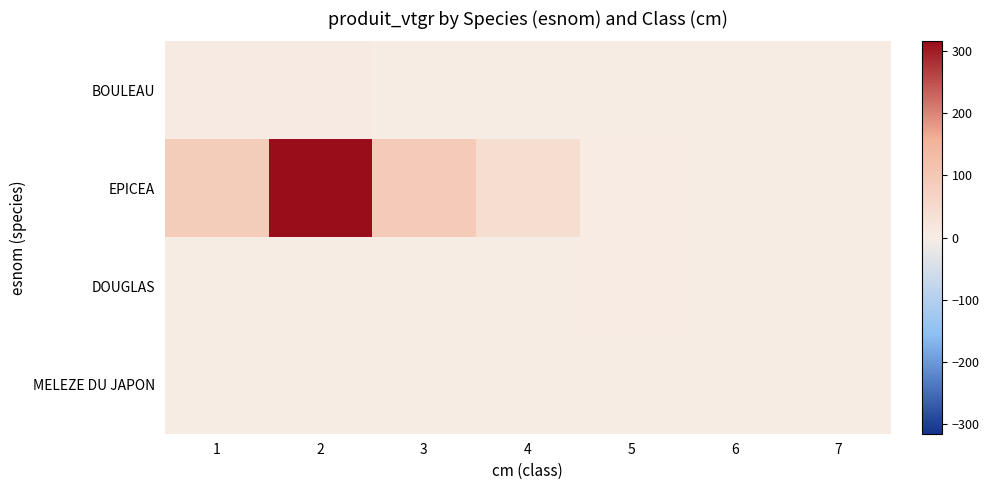

Reading right to left, what are all the values shown in this chart?

BOULEAU: 7=0.0	6=0.0	5=0.0	4=0.0	3=0.4	2=7.1	1=6.7
EPICEA: 7=0.0	6=0.0	5=3.7	4=42.1	3=90.7	2=315.8	1=88.5
DOUGLAS: 7=2.2	6=1.4	5=3.1	4=1.7	3=0.0	2=0.0	1=0.0
MELEZE DU JAPON: 7=0.0	6=0.0	5=0.8	4=0.6	3=0.0	2=0.0	1=0.0